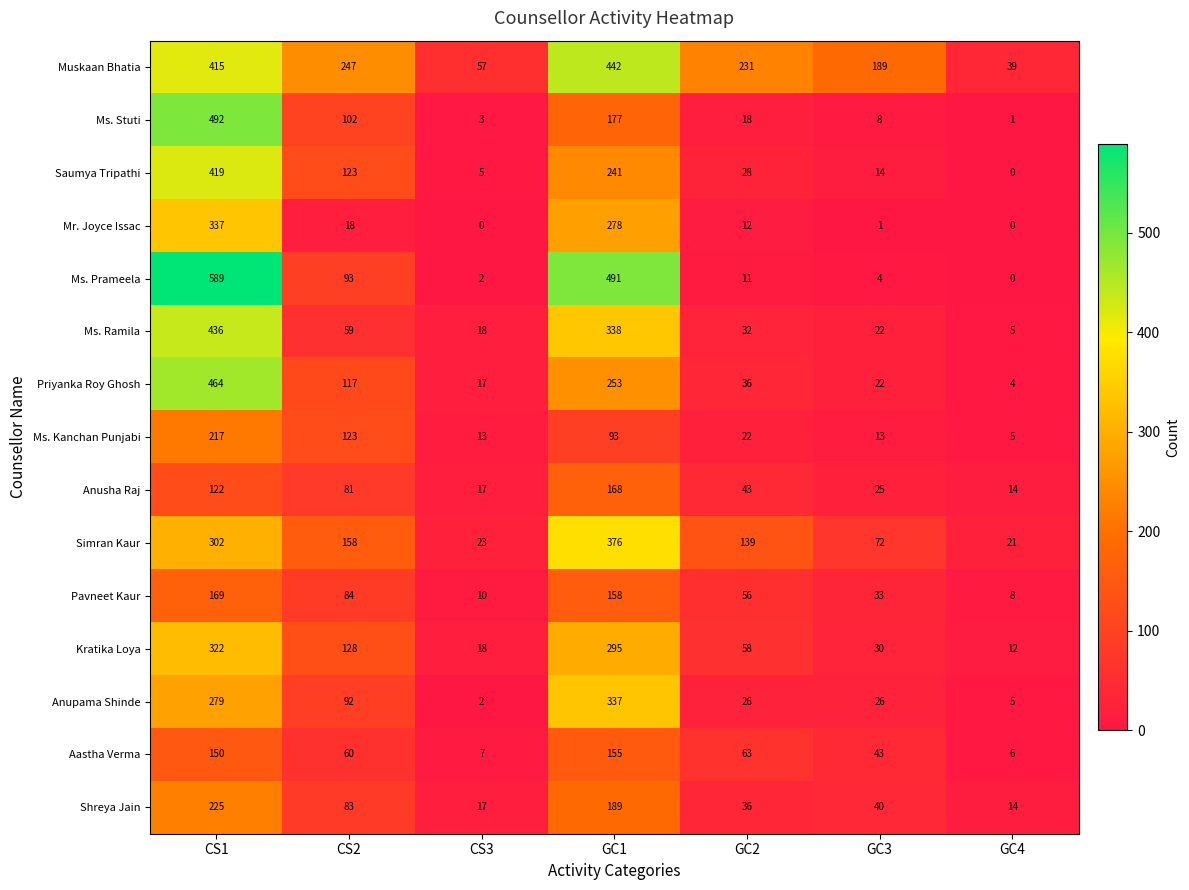

Is it true that Aastha Verma equals 98 at GC1?

False